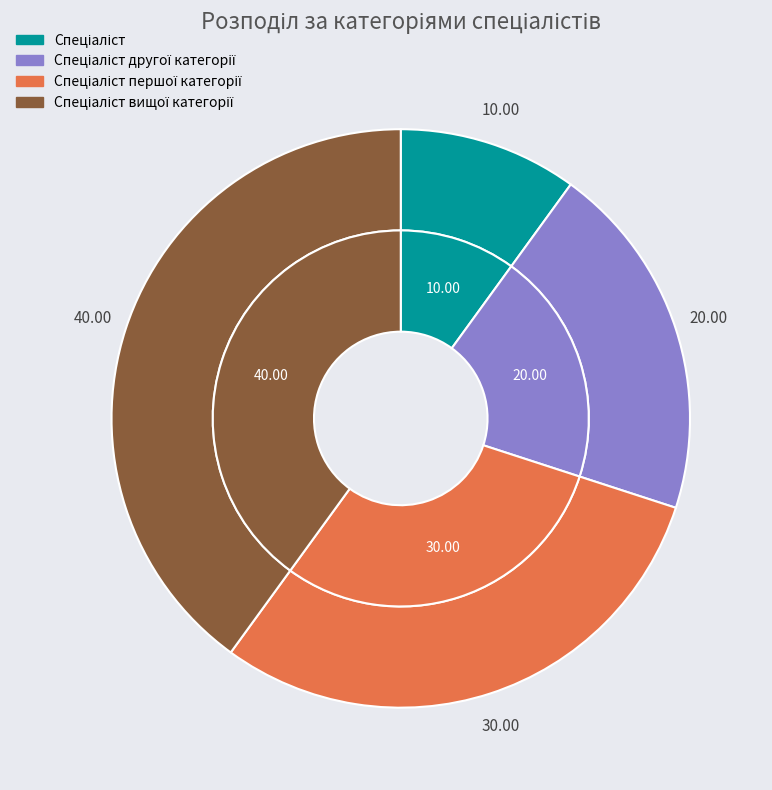

What is the ratio of the value at Спеціаліст другої категорії to the value at Спеціаліст?

2.0